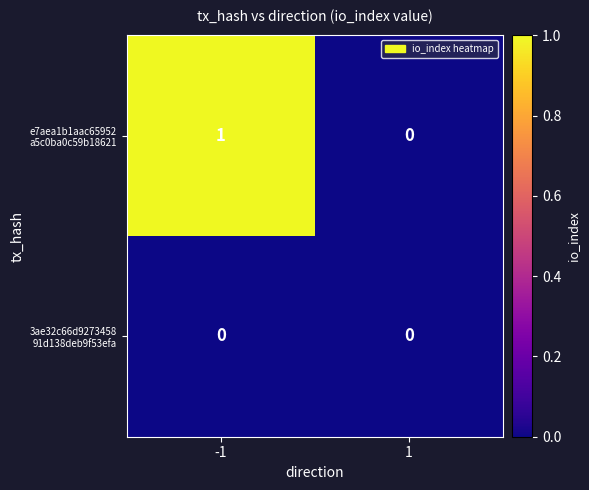

Which series has the largest range (max minus min)?

e7aea1b1aac65952 a5c0ba0c59b18621